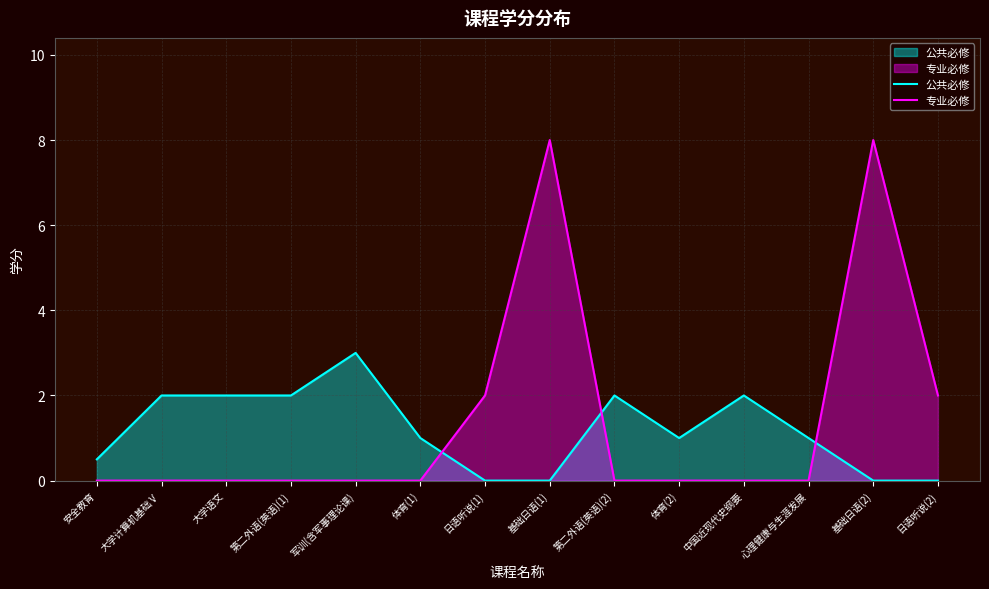

What is the average value of the 专业必修 series?

1.4